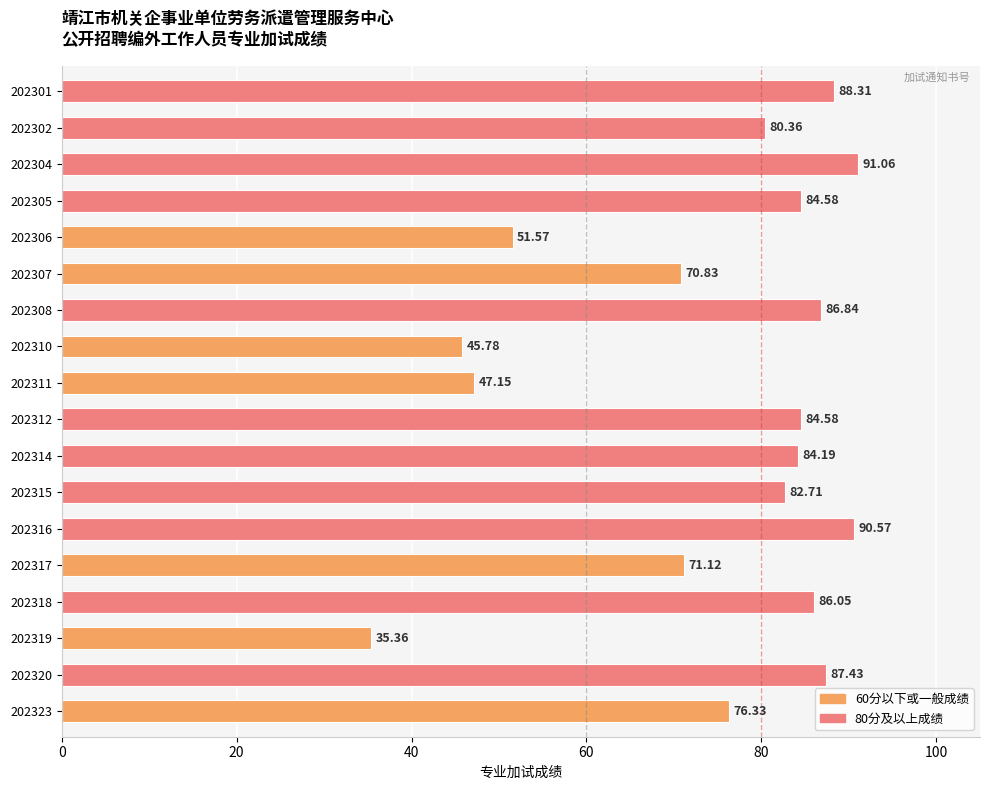

What is the sum of the values at 202323 and 202312?

160.9